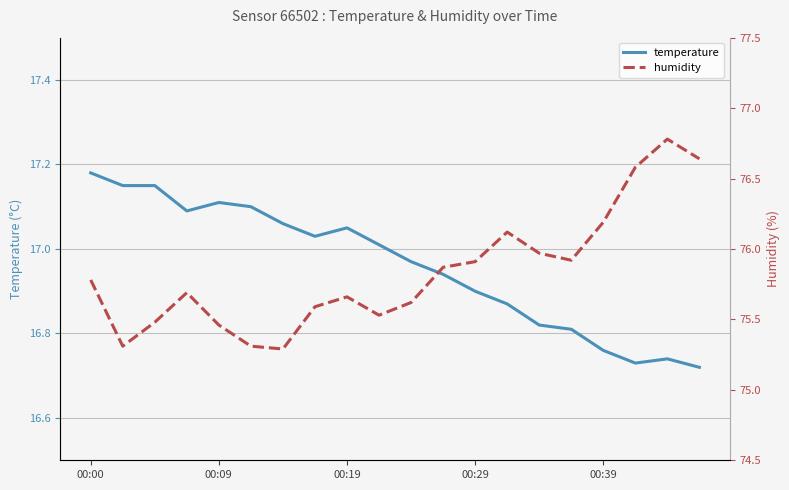

What position from the left is 9?

10